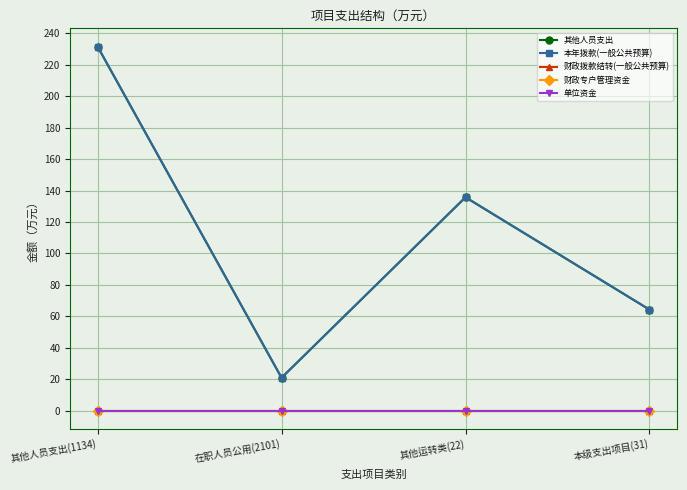

Is this an area chart (filled region under the line)?

No